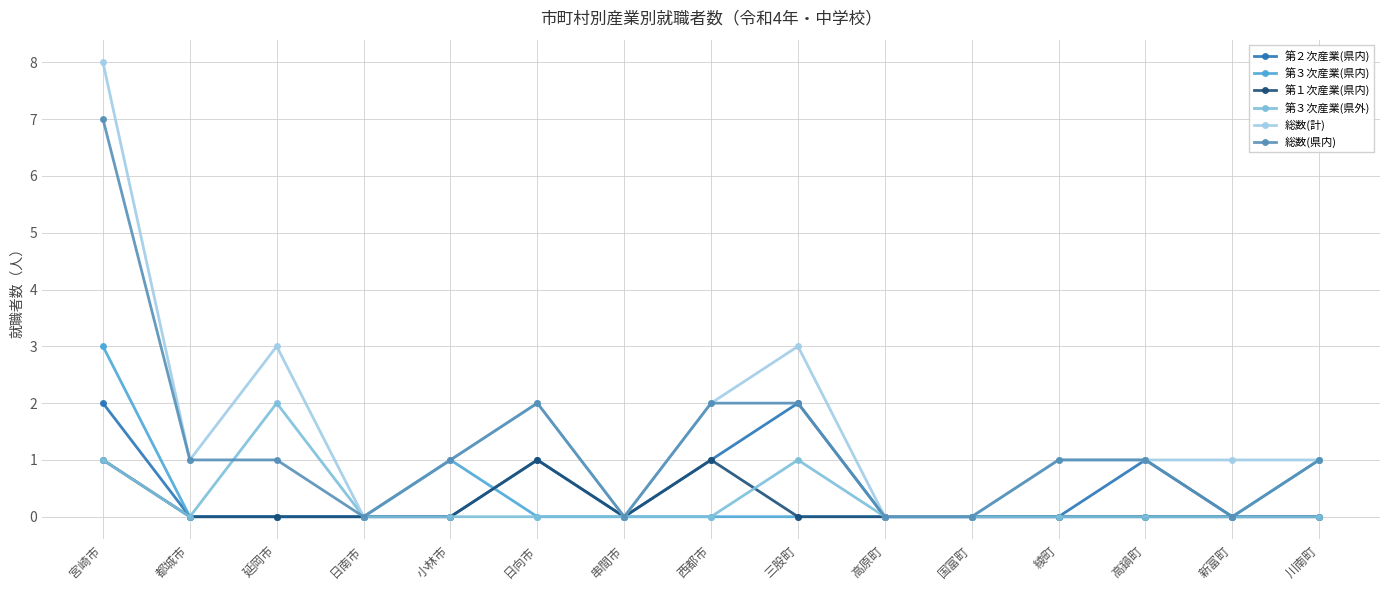

What are all the series names shown in the legend?

第２次産業(県内), 第３次産業(県内), 第１次産業(県内), 第３次産業(県外), 総数(計), 総数(県内)